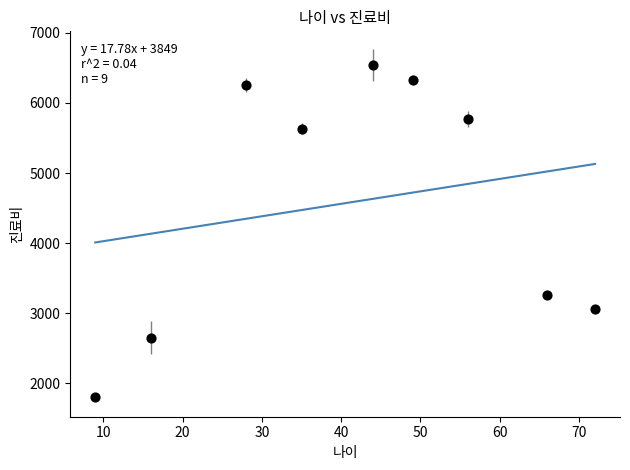

What is the average Y value?

4589.9